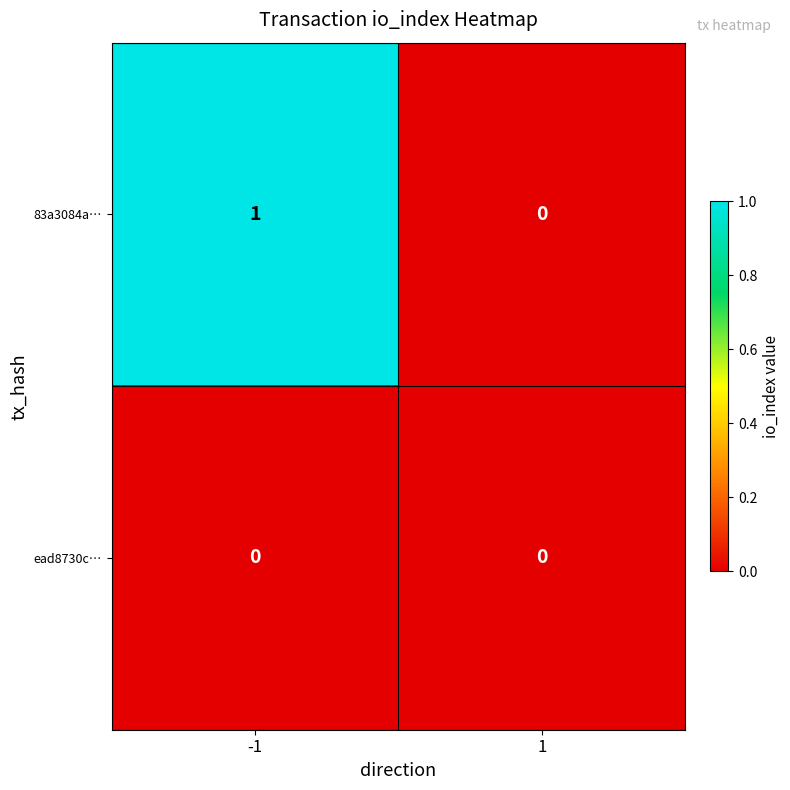

Is the value of 83a3084a… at -1 greater than the value of ead8730c… at -1?

Yes